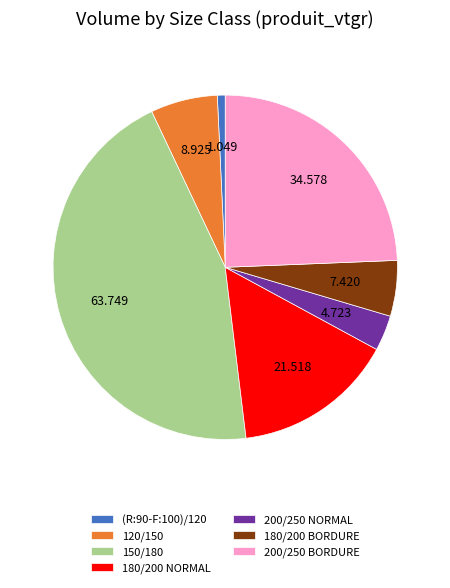

Which slice is the smallest?

(R:90-F:100)/120